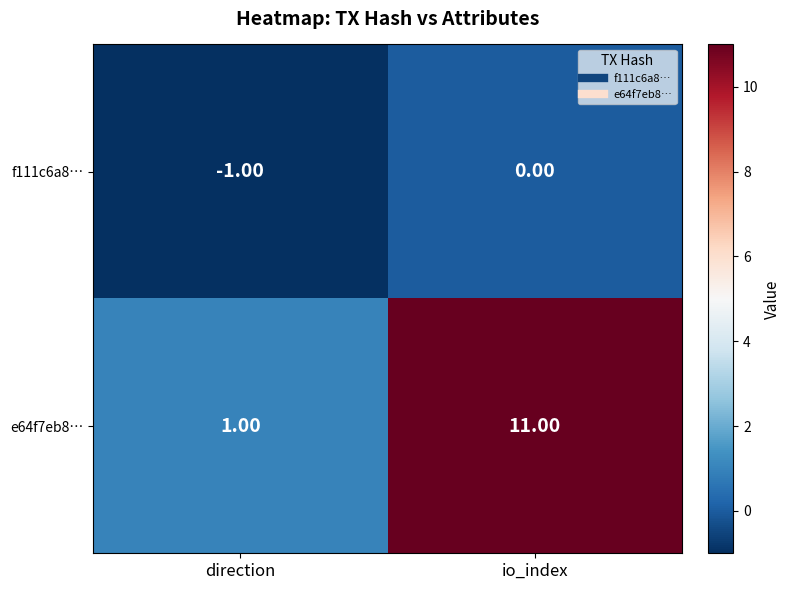

Which label corresponds to the largest value in the chart?

io_index